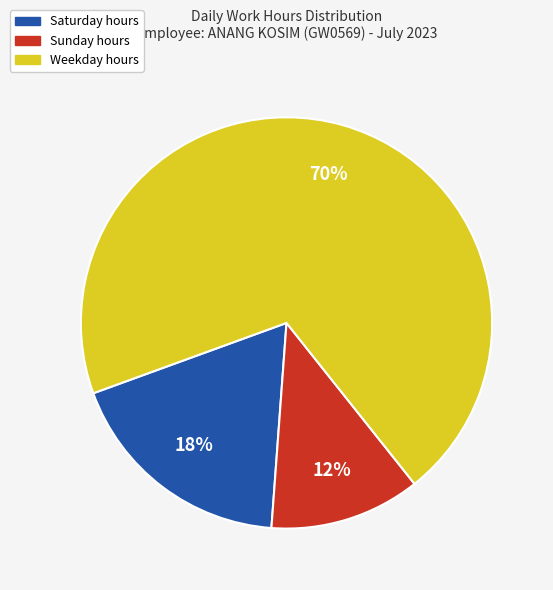

Is there any slice that represents more than half of the pie?

Yes